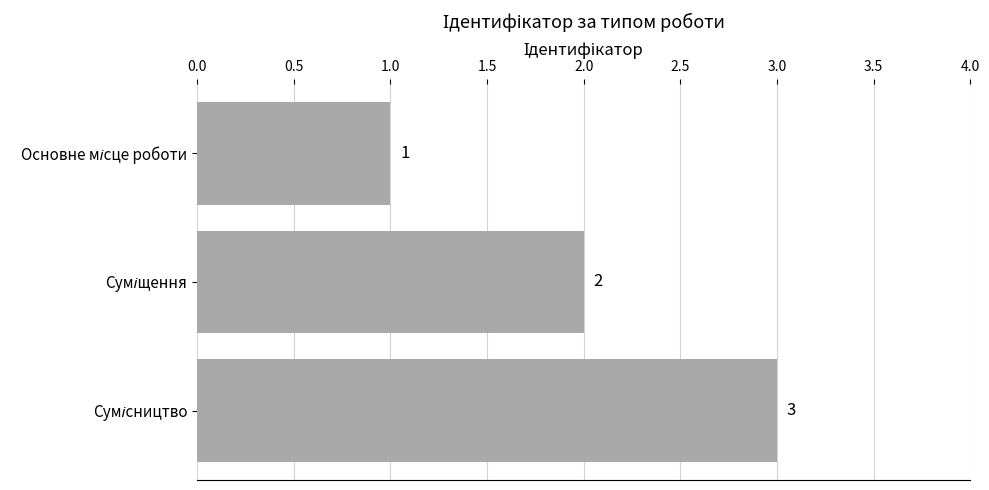

What is the smallest value displayed?

1